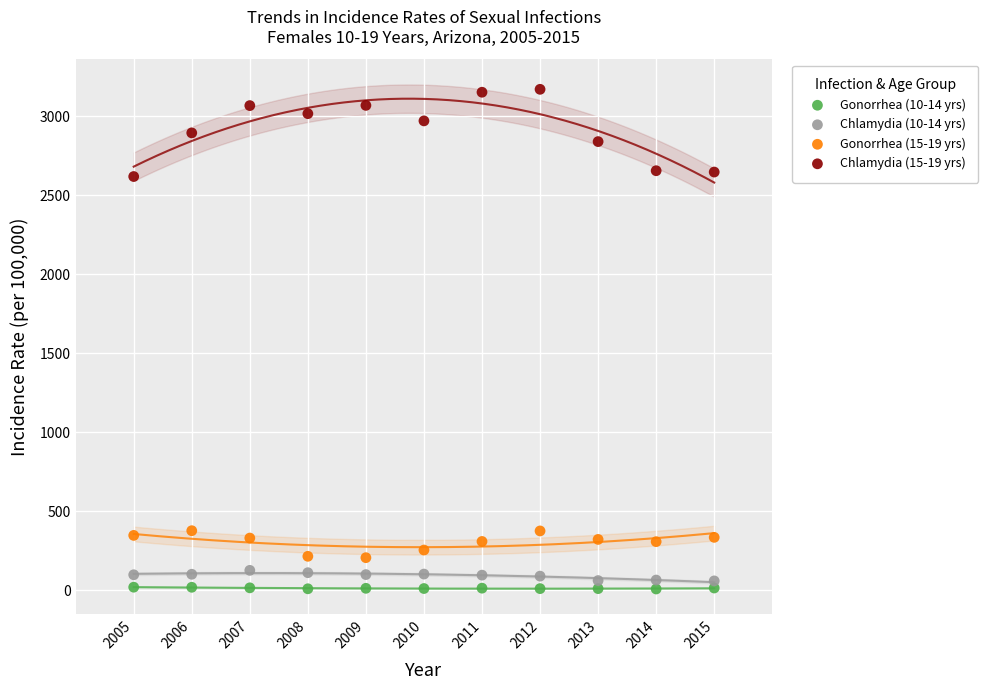

Which series reaches the maximum Y coordinate?

Chlamydia (15-19 yrs)